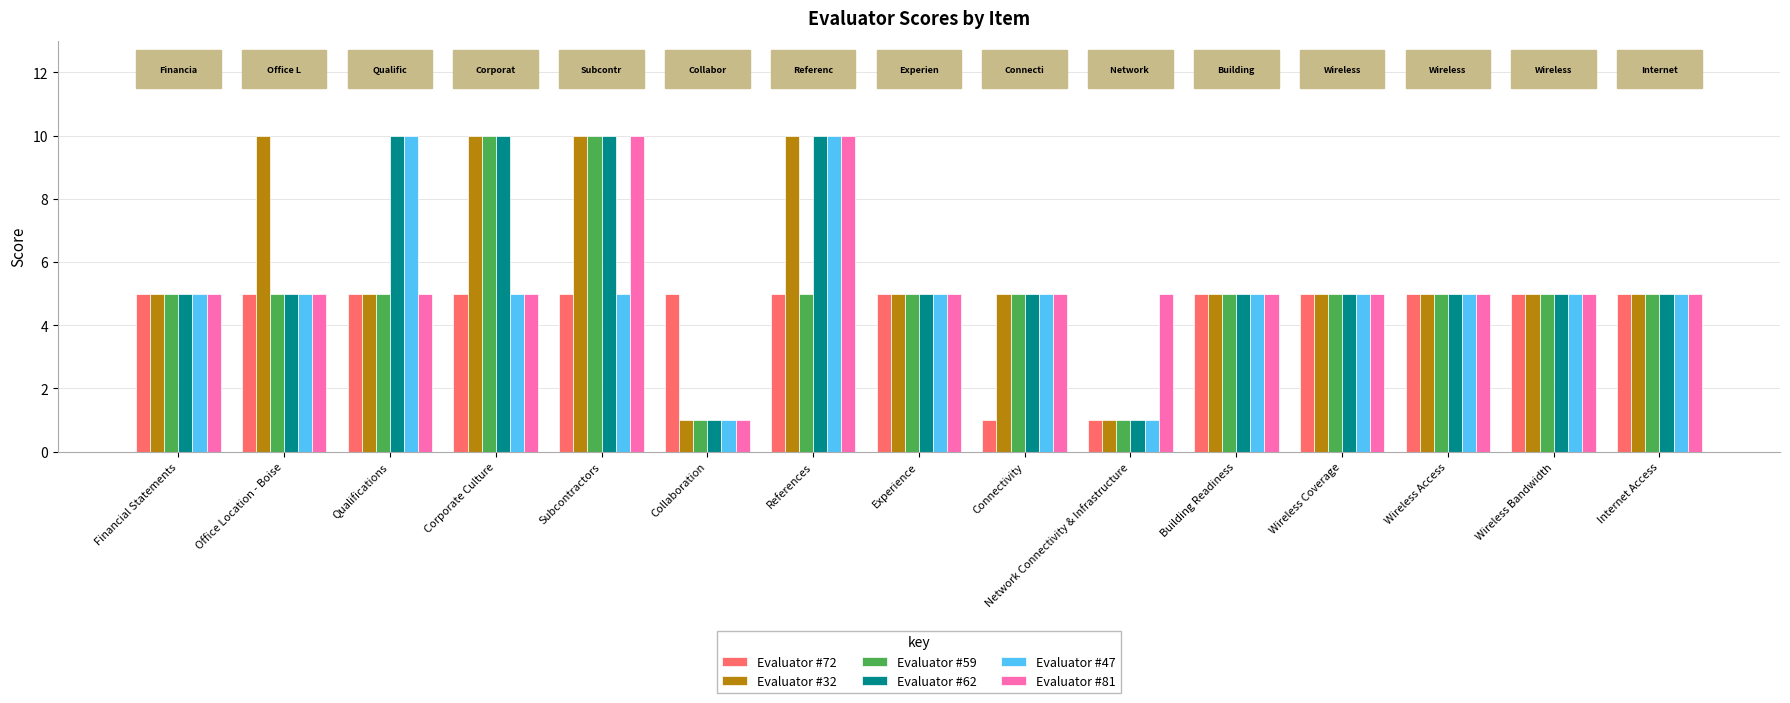

Between Office Location - Boise and Wireless Coverage, which series saw the biggest shift?

Evaluator #32